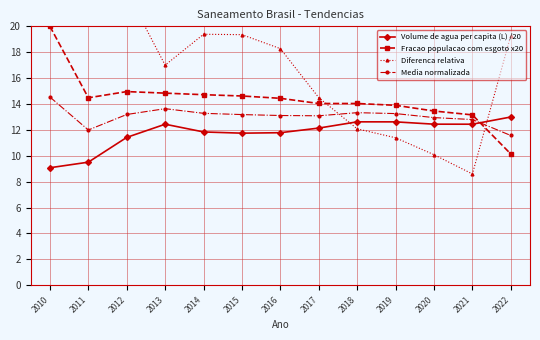

How many times do Diferenca relativa and Media normalizada cross each other?

2